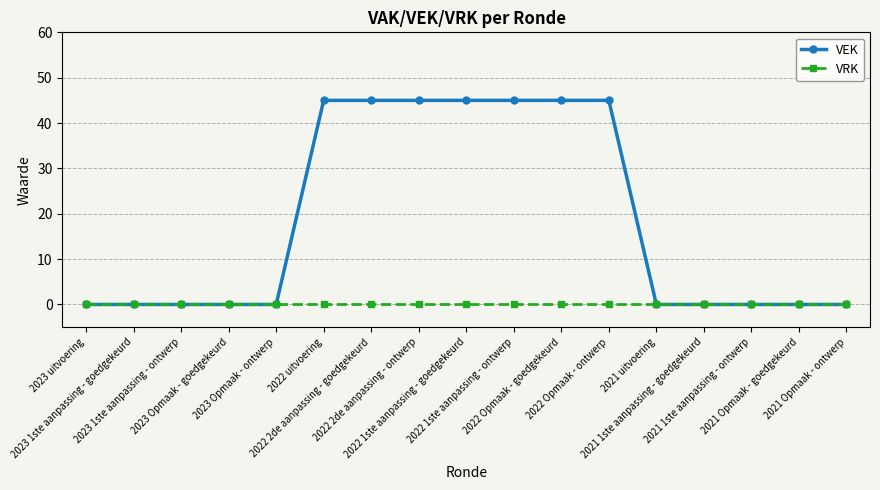

How many distinct data groups are displayed?

2